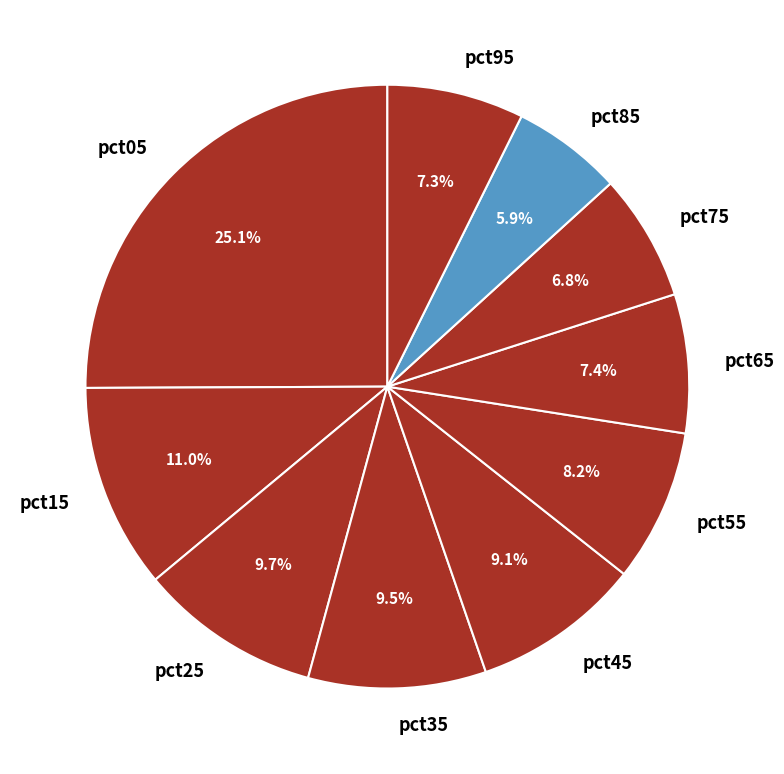

Approximately how many times larger is the value at pct25 compared to pct55?

1.2